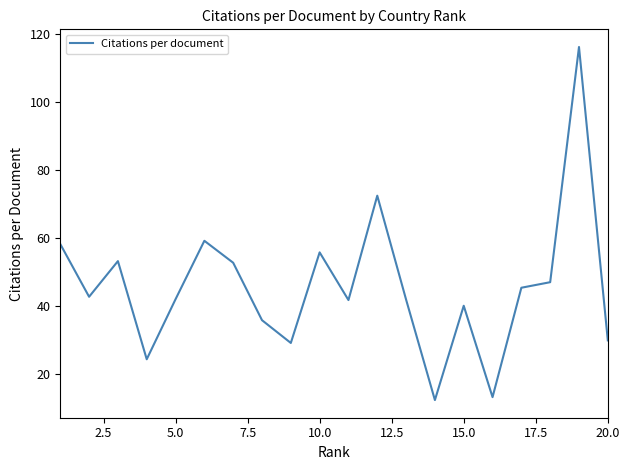

What is the smallest value displayed?

12.3